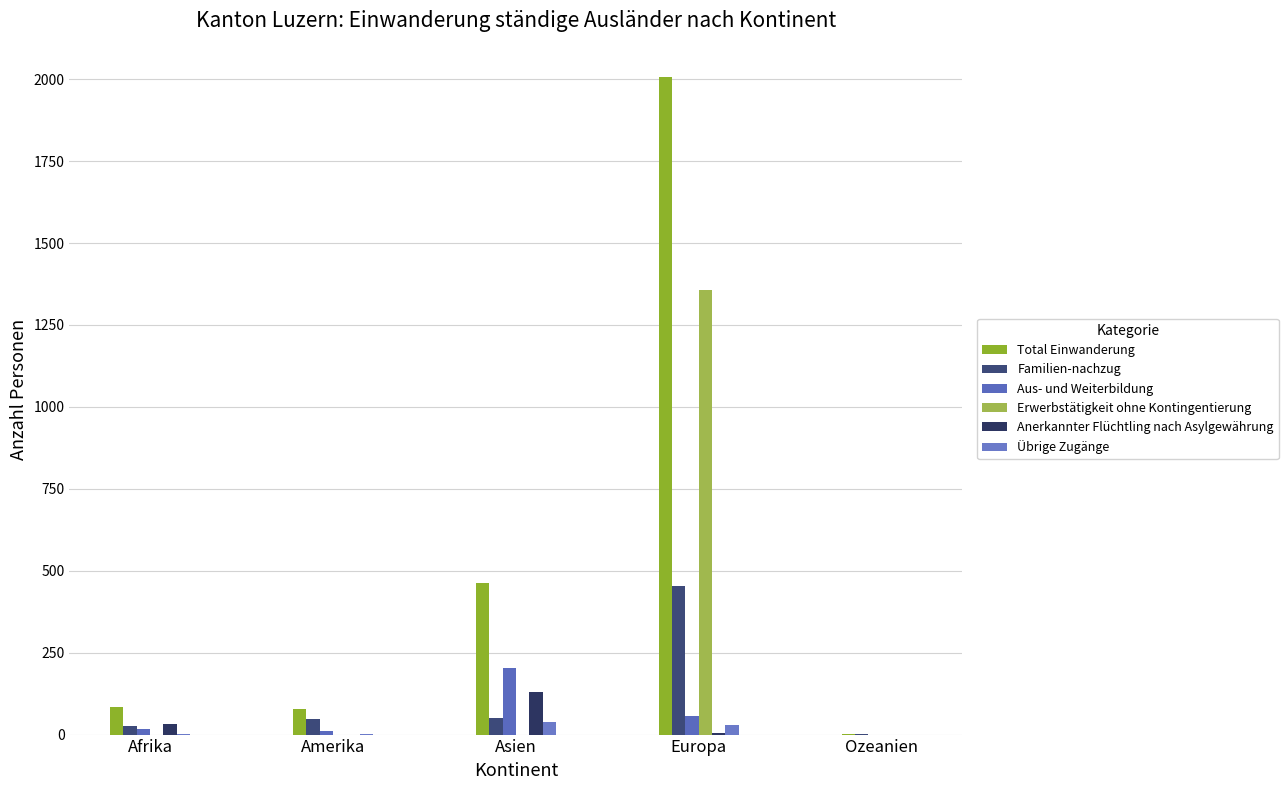

How many distinct data groups are displayed?

6